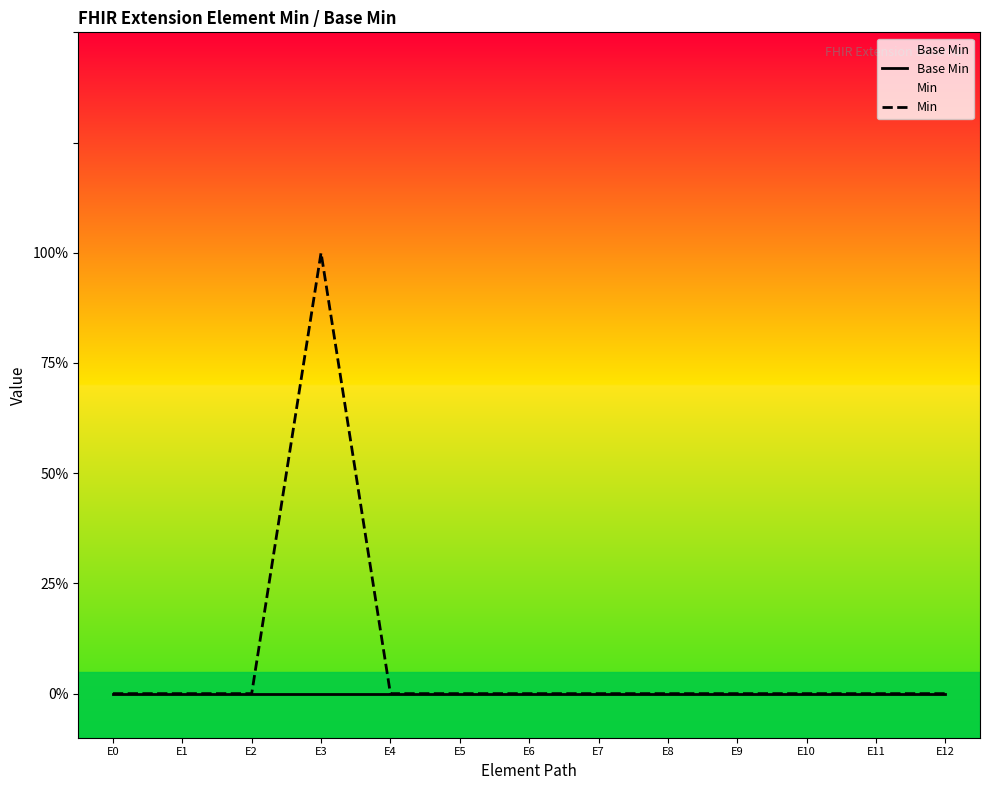

How many categories are shown in the chart?

13